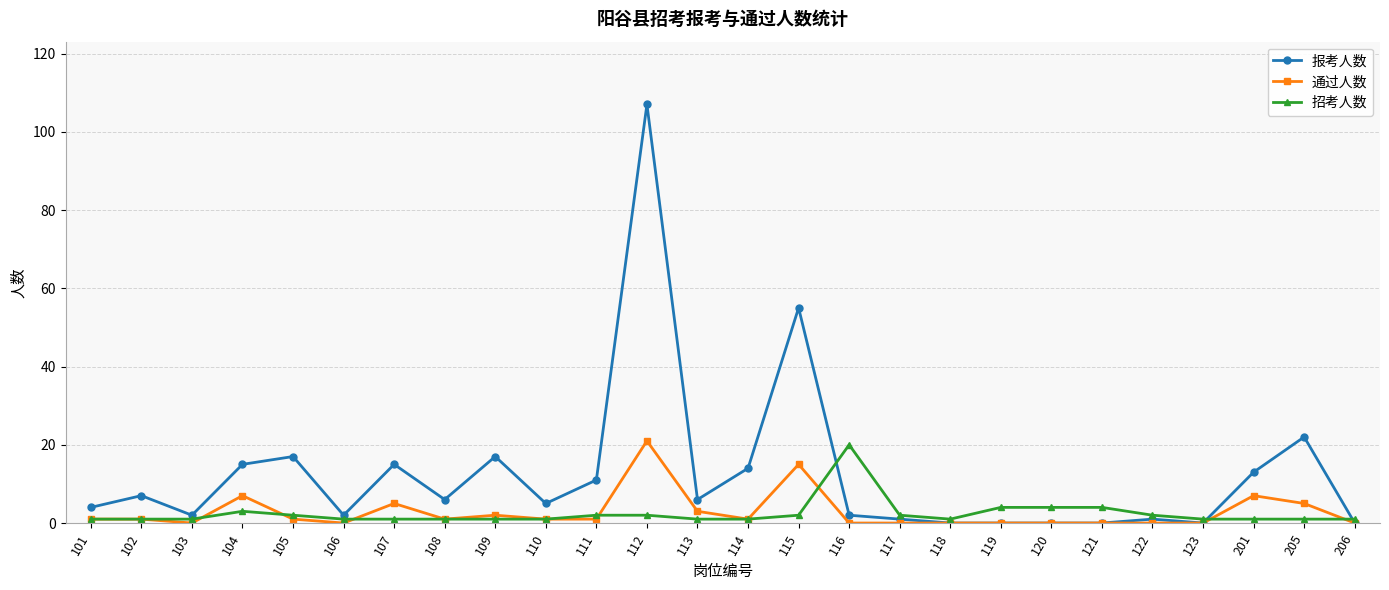

At which category does 报考人数 reach its first local peak?

102